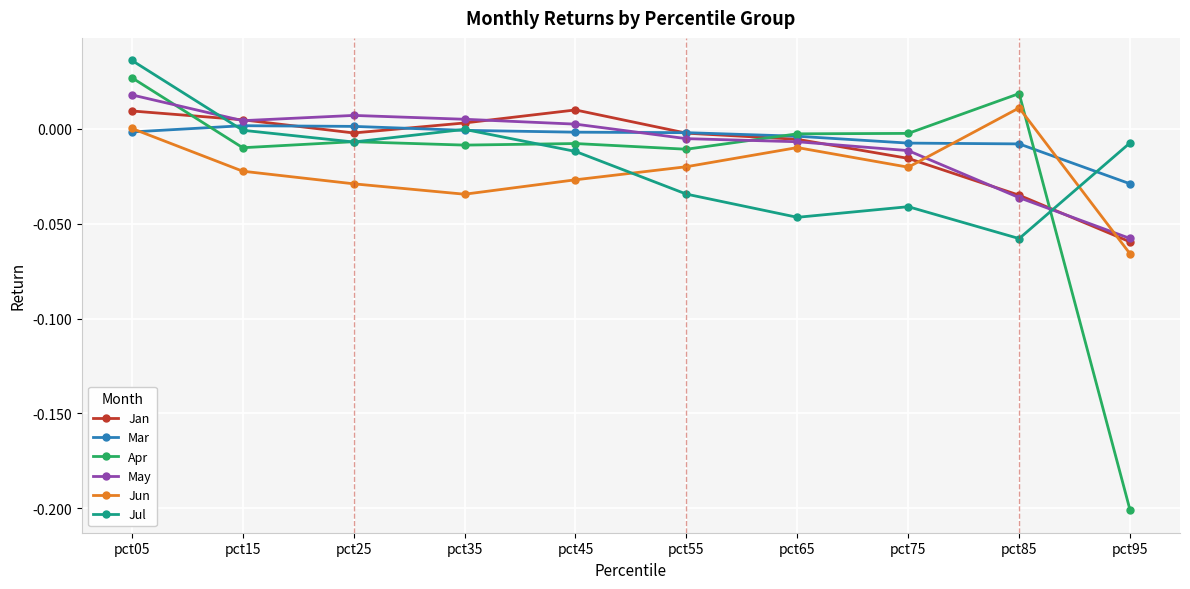

How many data points in Jan are above 0?

4